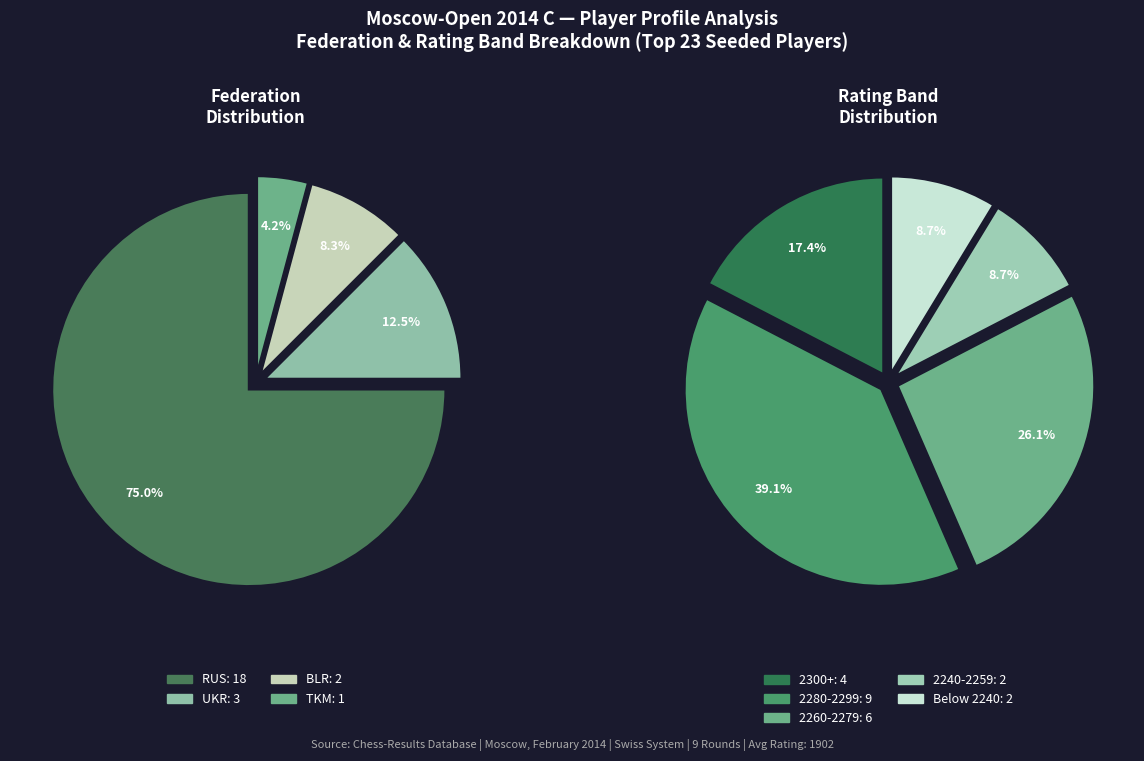

Does Kononenko Dmitry account for over 50% of the chart?

No